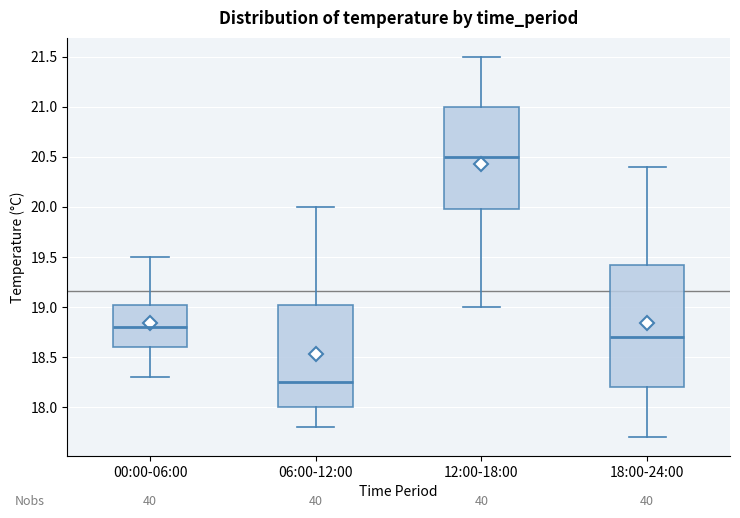

Which box's median line is the lowest?

06:00-12:00